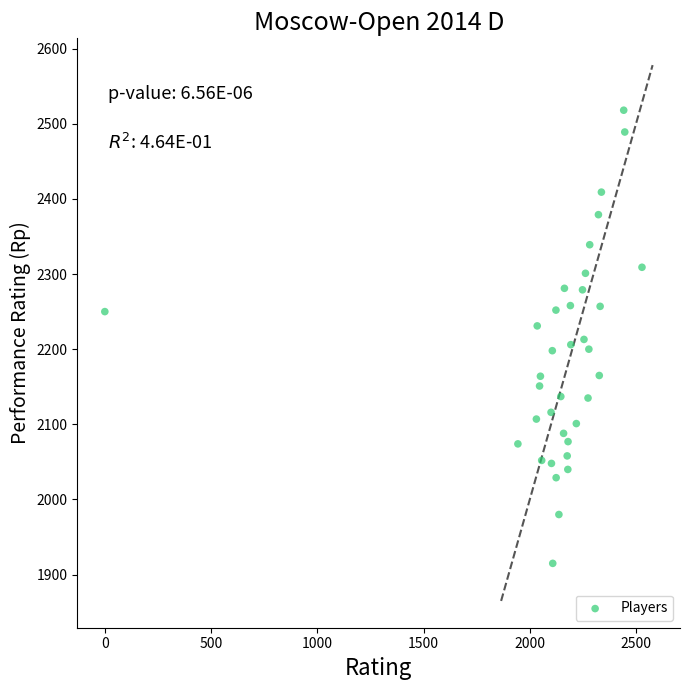

What is the range of X values (max minus min)?

2528